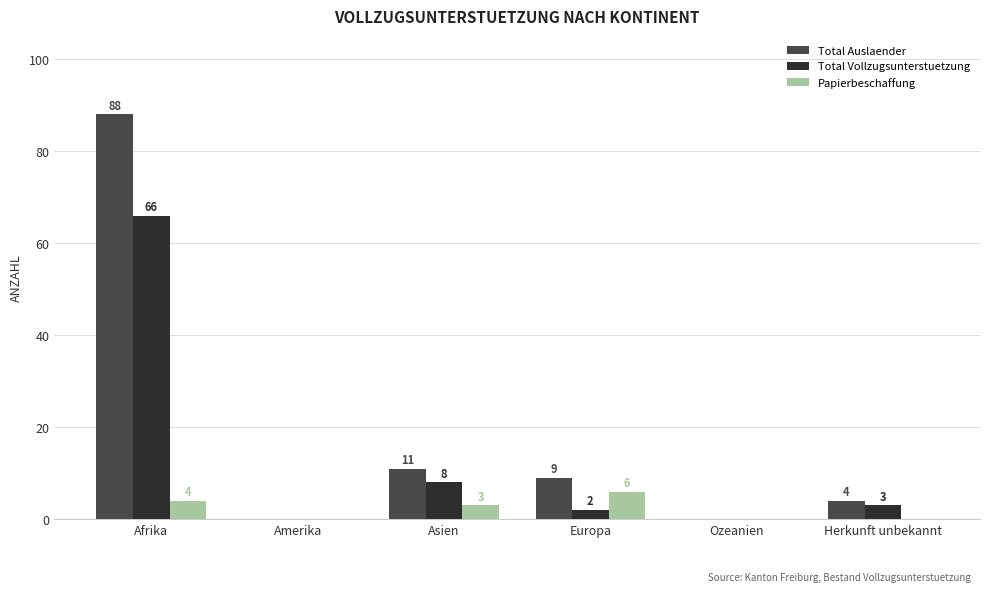

What is the sum of the Total Auslaender values at Afrika and Ozeanien?

88